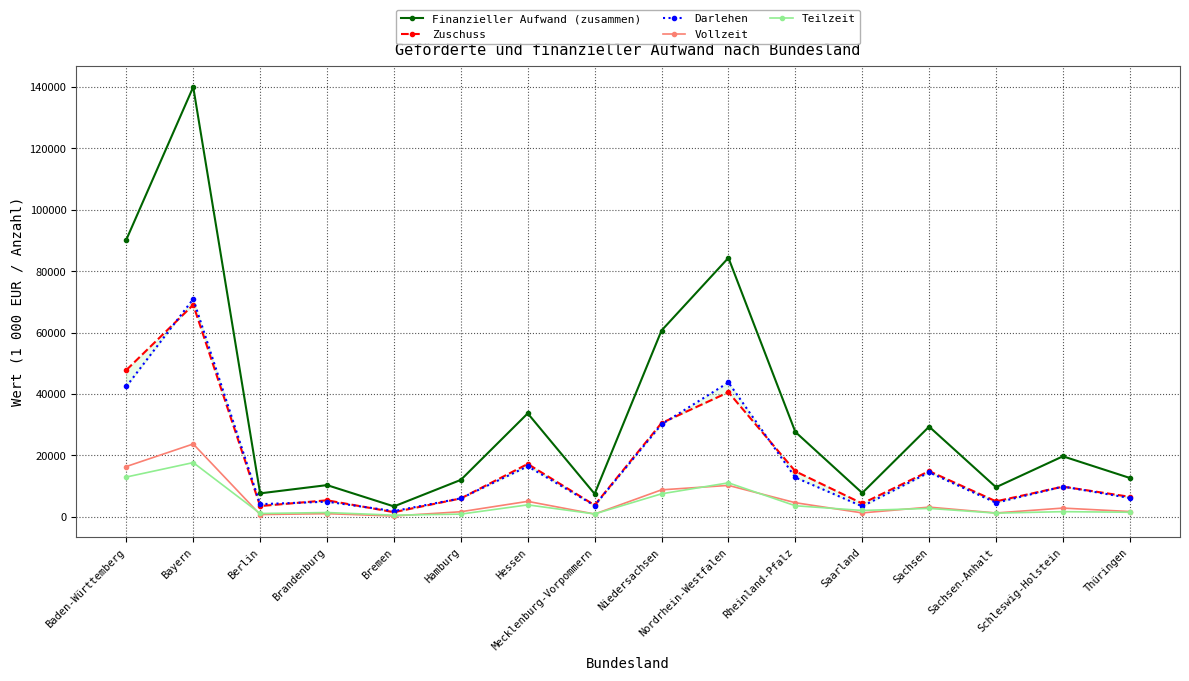

What is the value of the Zuschuss point at the 4th from the left?

5398.5